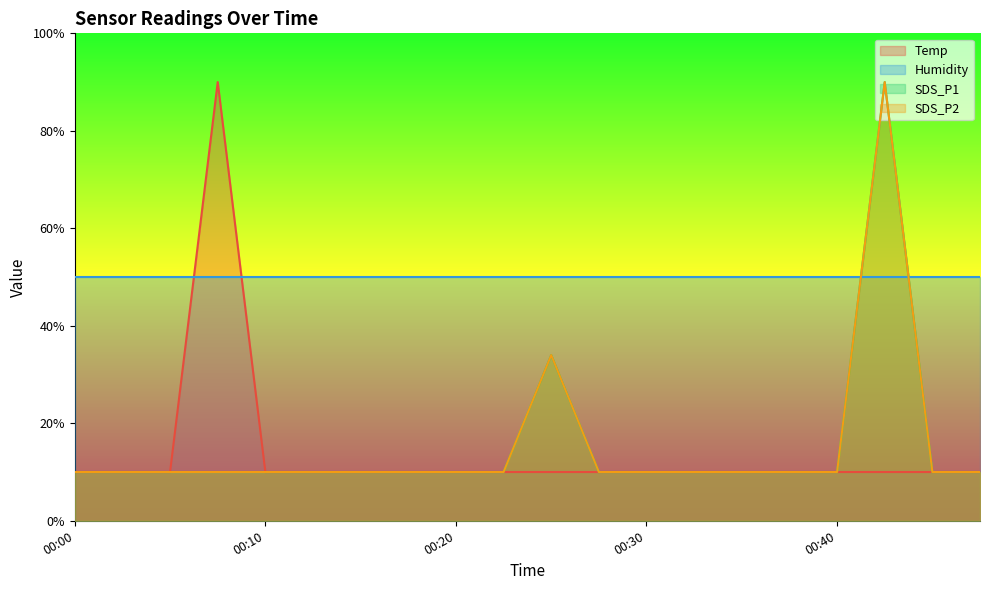

At which category is the sum across all series the highest?

00:42